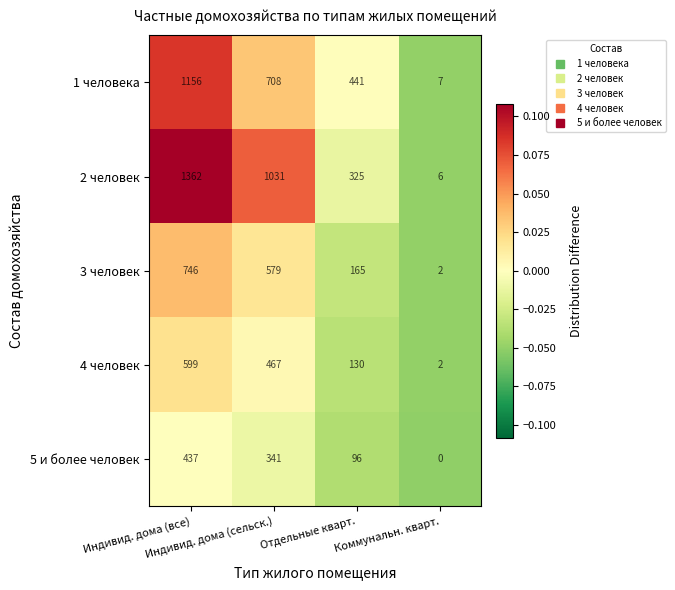

How many 2 человек values are between 325 and 1362?

3